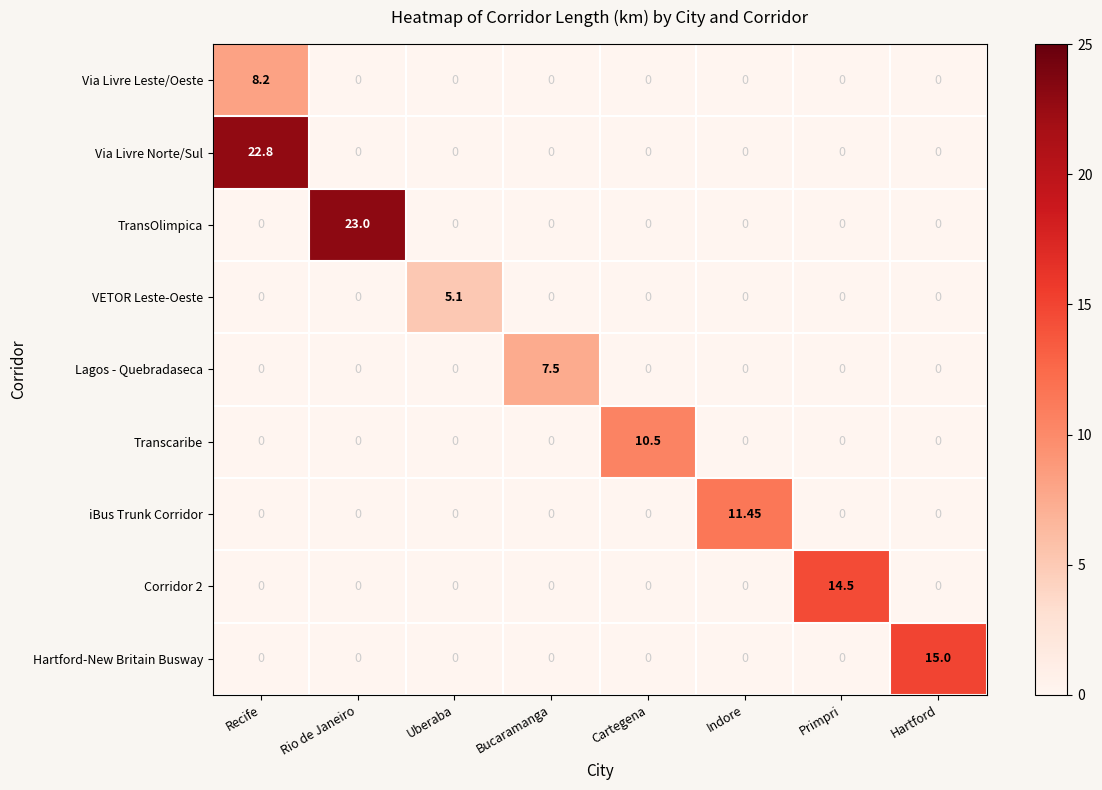

Which category has the highest value in the iBus Trunk Corridor series?

Indore